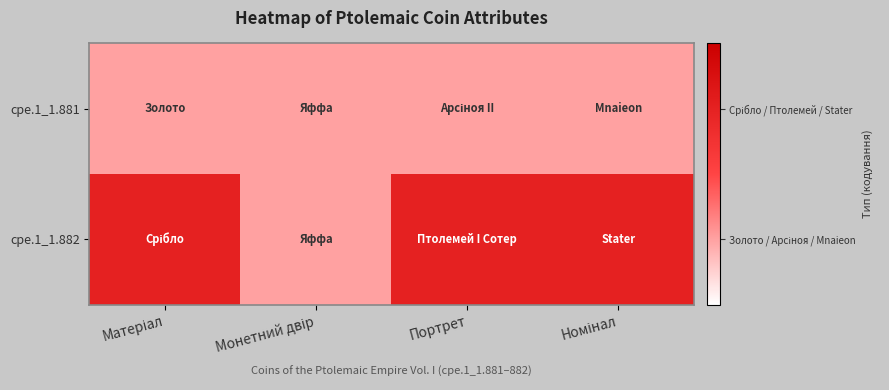

What is the total value across all series at Матеріал?

3